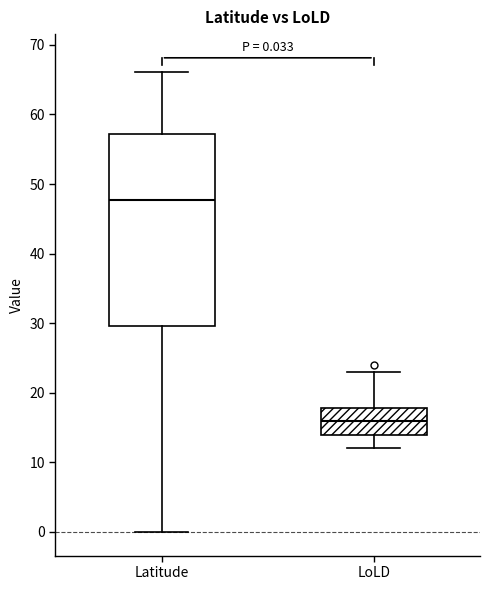

Which box's median line is the highest?

Latitude